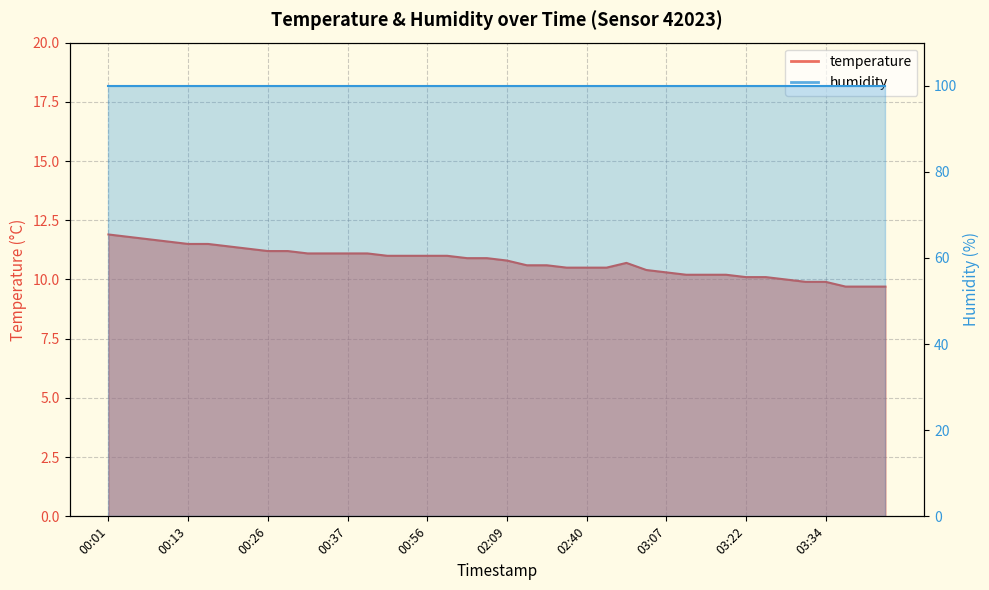

What is the change in value from 00:05 to 03:13?

-1.6